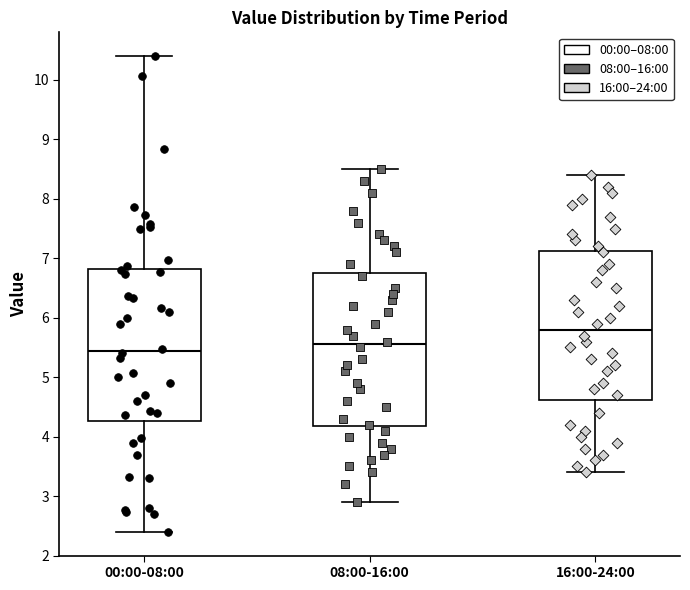

Which box has the lowest median line?

00:00-08:00